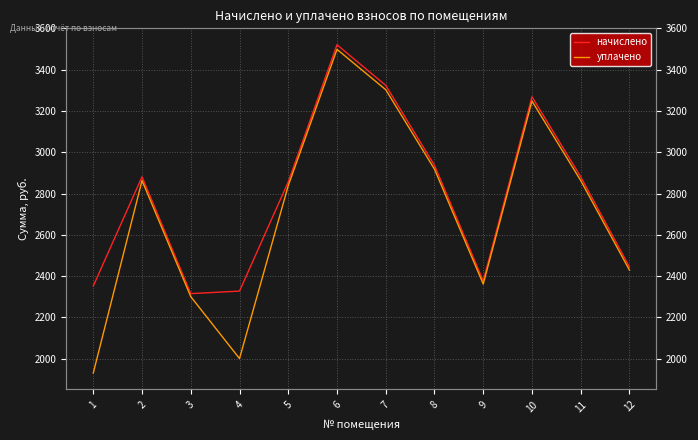

At which category is the sum across all series the highest?

6